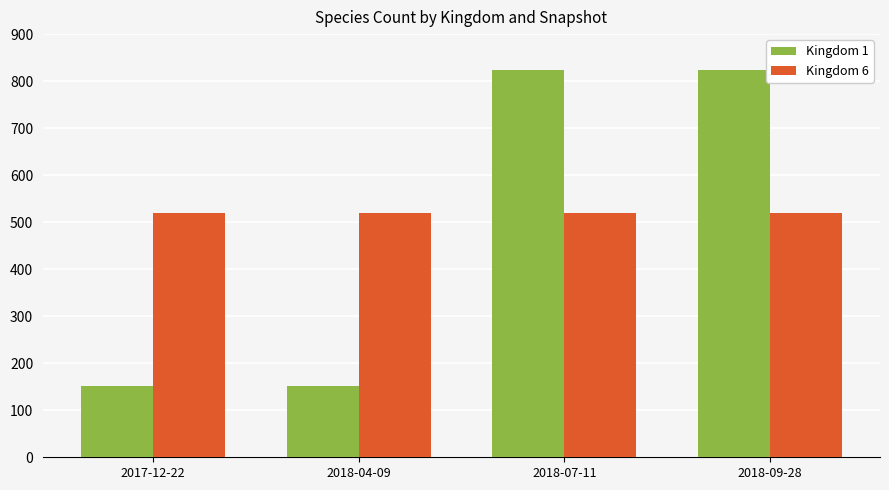

Reading right to left, list all the values displayed in this chart.

Kingdom 1: 2018-09-28=824	2018-07-11=824	2018-04-09=151	2017-12-22=151
Kingdom 6: 2018-09-28=520	2018-07-11=520	2018-04-09=520	2017-12-22=520